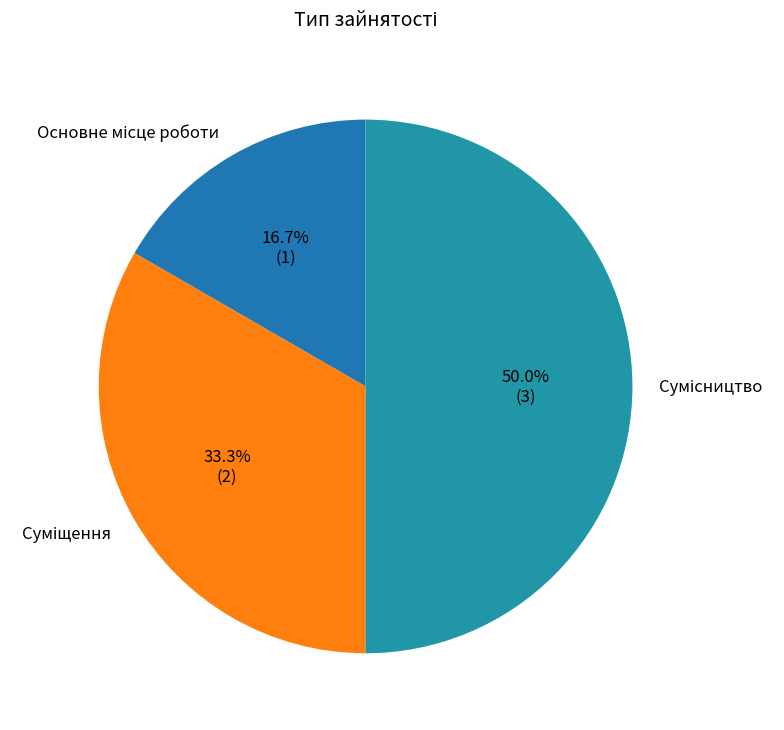

Is there any slice that represents more than half of the pie?

No